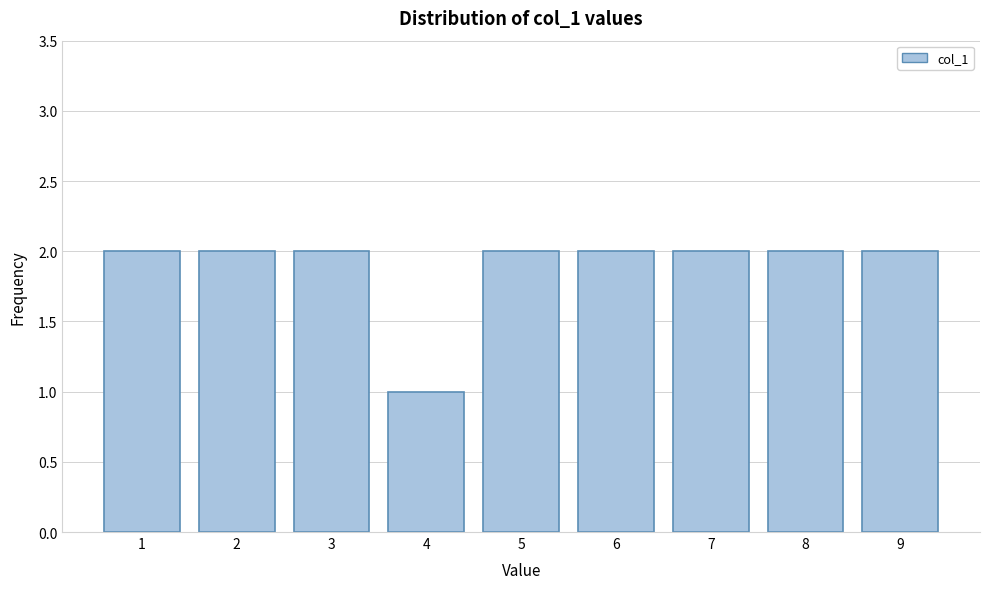

Reading left to right, extract all data points from this chart.

1=2	2=2	3=2	4=1	5=2	6=2	7=2	8=2	9=2